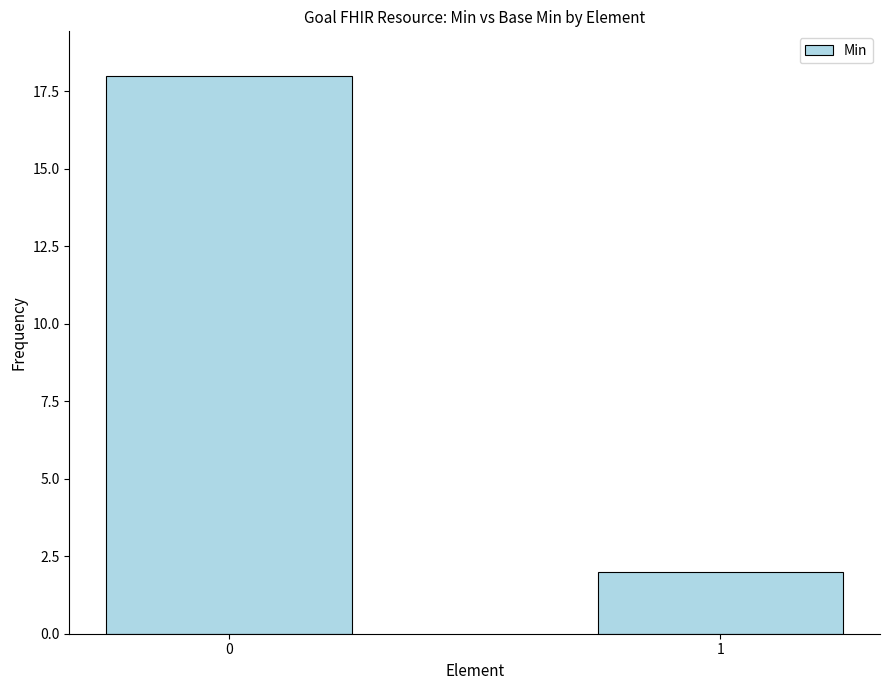

Reading left to right, list all the values displayed in this chart.

18	2